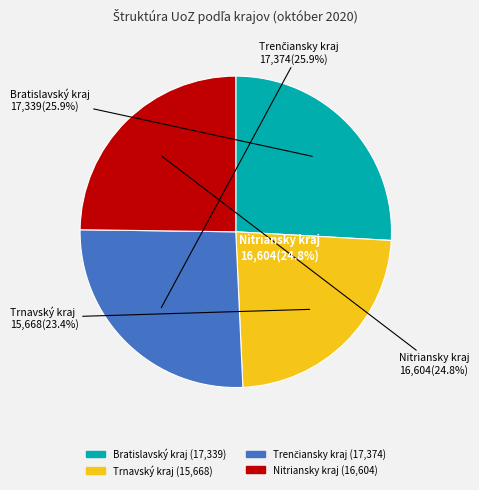

Does Bratislavský kraj represent more than half of the total?

No